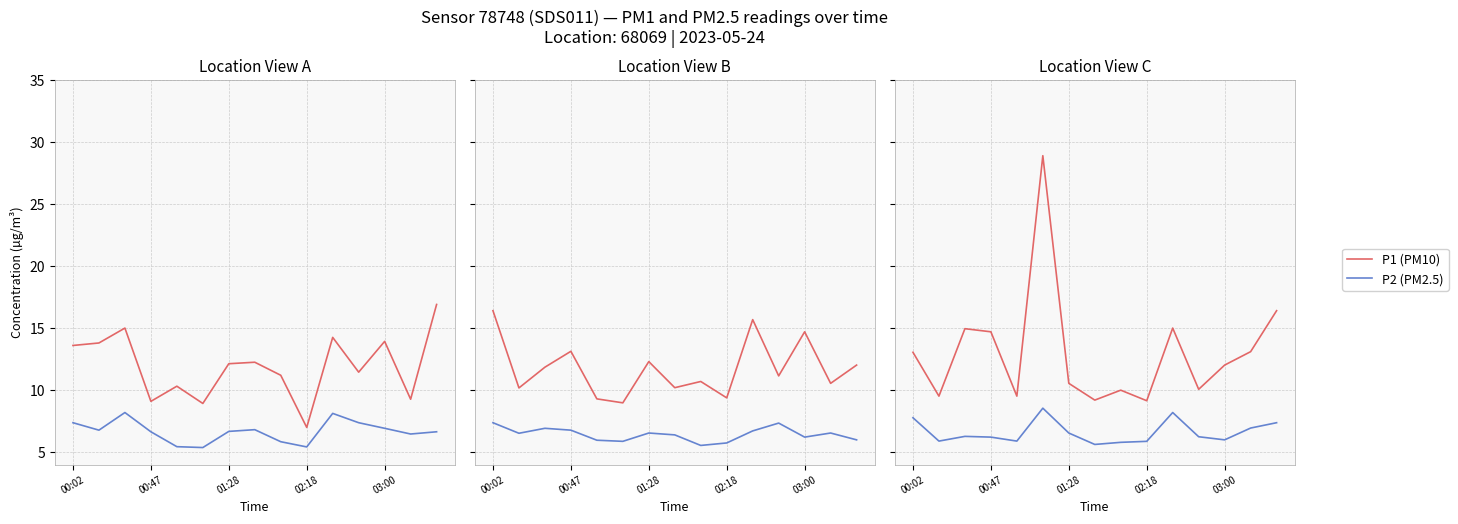

Which series has the widest spread of values?

P1 (PM10)